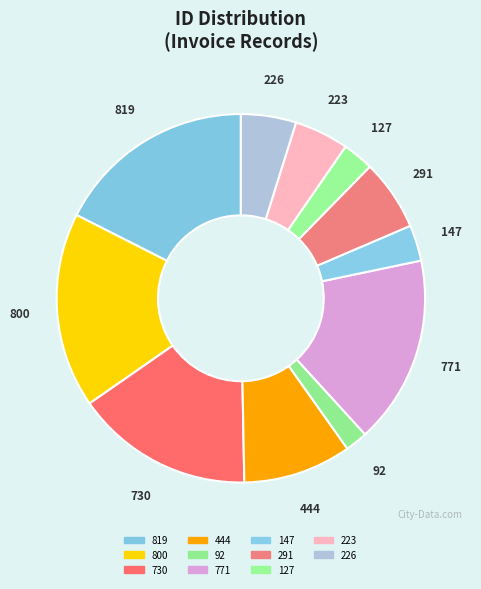

Do 92 and 444 together represent more than half of the pie?

No